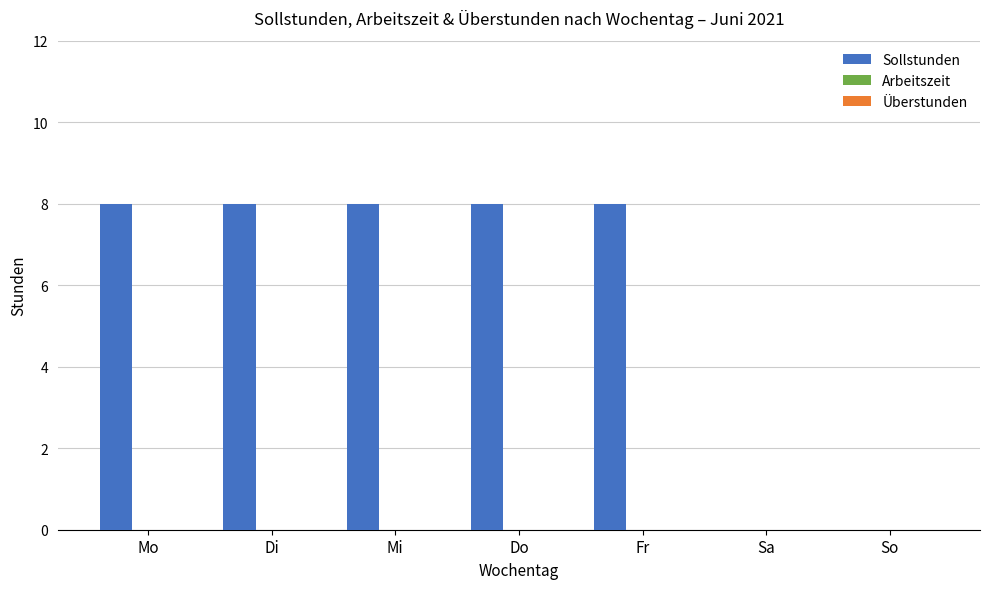

What is the sum of all values?

40